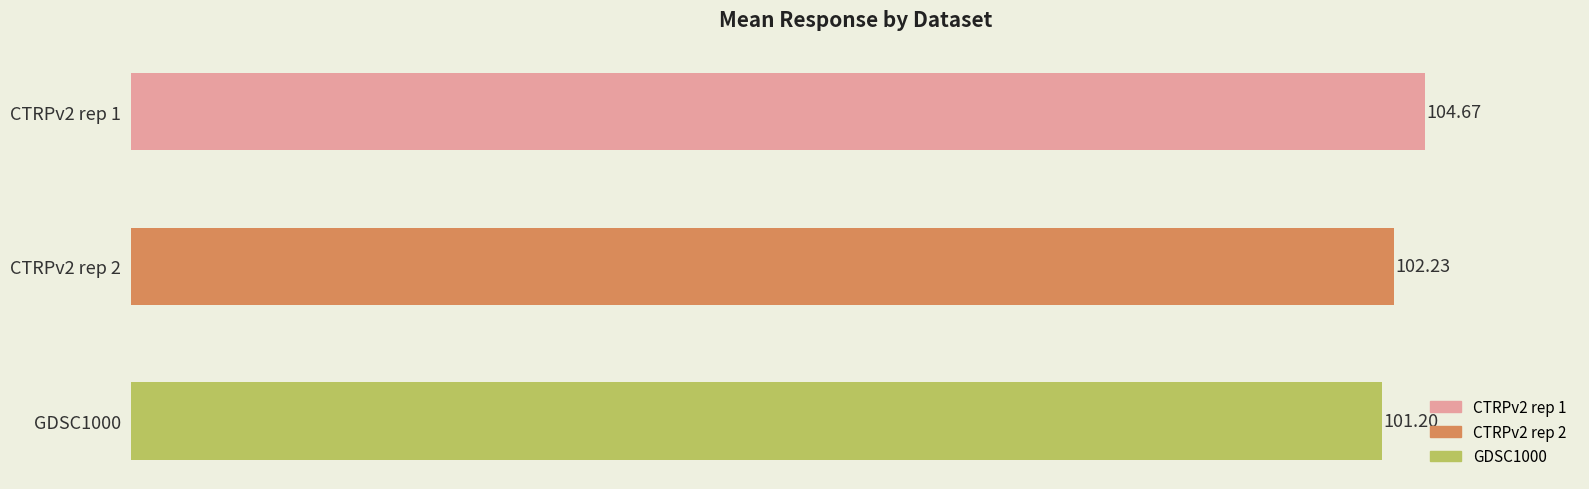

Rank the categories by value from lowest to highest.

GDSC1000, CTRPv2 rep 2, CTRPv2 rep 1